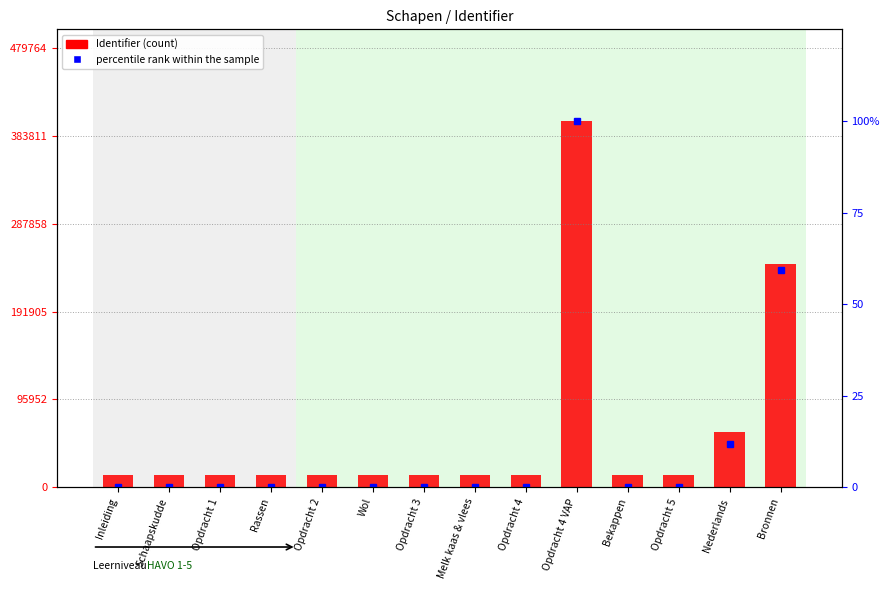

The value of percentile rank within the sample at Nederlands is 20.1. True or false?

False